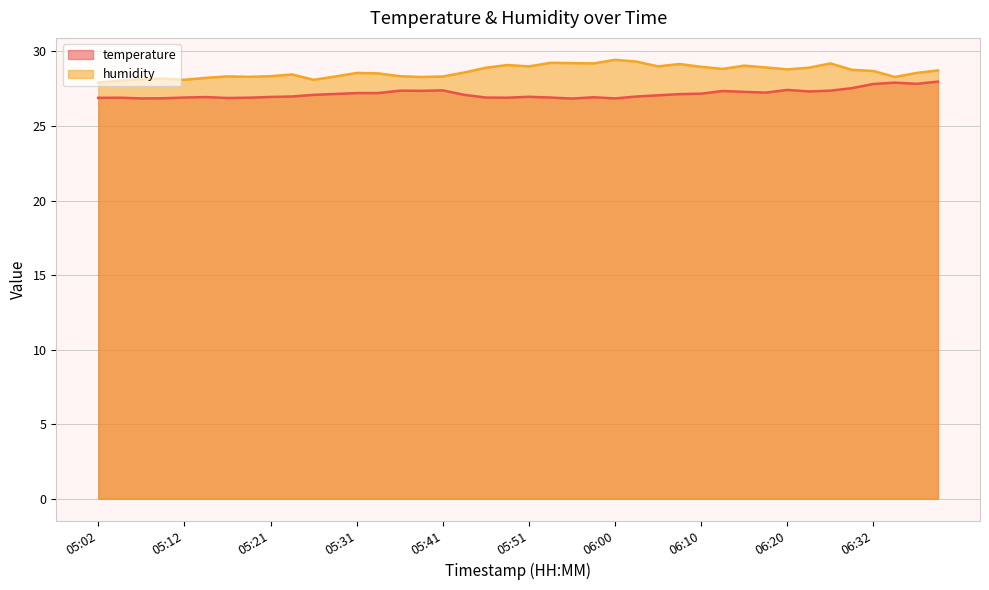

Reading left to right, extract all data points from this chart.

temperature: 26.9	26.9	26.9	26.9	26.9	26.9	26.9	26.9	26.9	27.0	27.1	27.1	27.2	27.2	27.4	27.4	27.4	27.1	26.9	26.9	27.0	26.9	26.8	26.9	26.9	27.0	27.1	27.1	27.2	27.4	27.3	27.2	27.4	27.3	27.4	27.5	27.8	27.9	27.8	28.0
humidity: 27.9	28.0	28.1	28.2	28.1	28.2	28.3	28.3	28.3	28.5	28.1	28.3	28.6	28.5	28.3	28.3	28.3	28.6	28.9	29.1	29.0	29.2	29.2	29.2	29.4	29.3	29.0	29.2	29.0	28.8	29.1	28.9	28.8	28.9	29.2	28.8	28.7	28.3	28.6	28.7